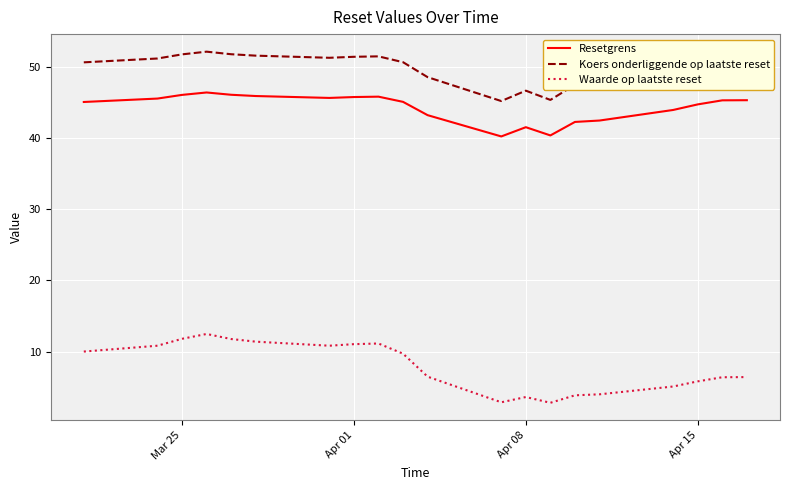

What is the minimum value for Resetgrens?

40.2